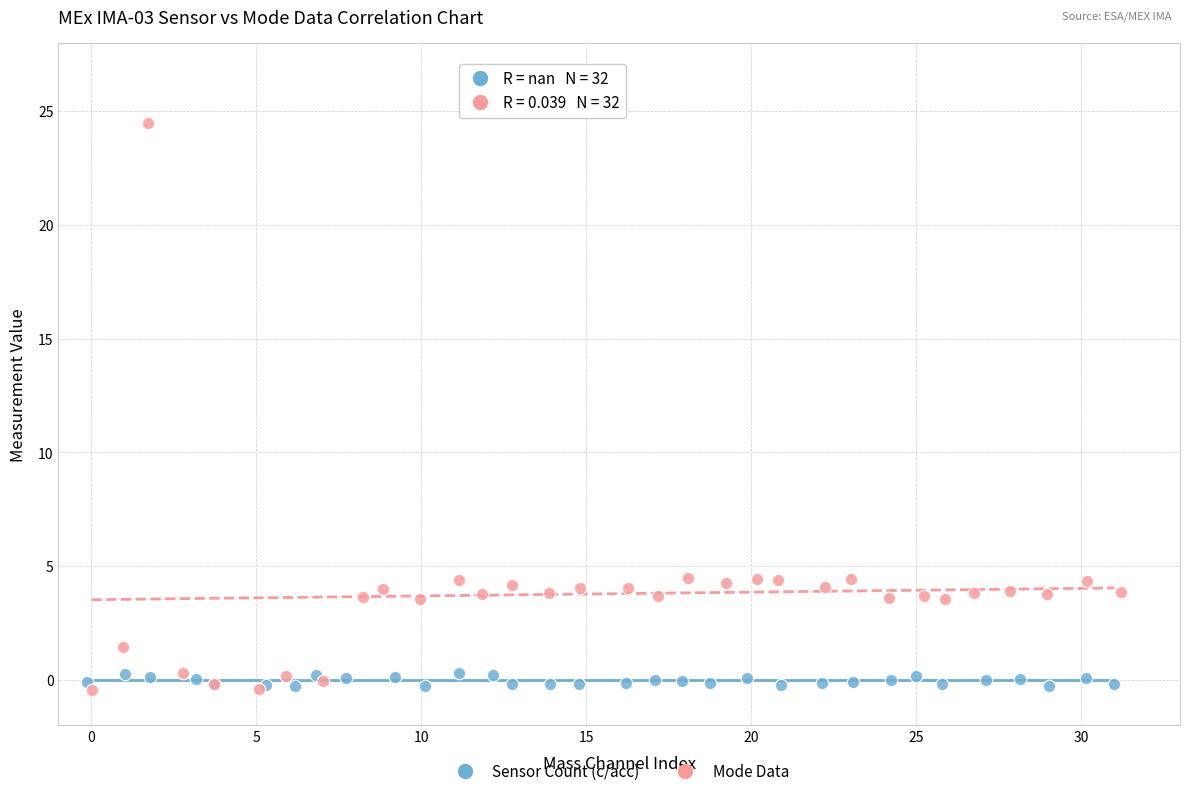

What are all the series names shown in the legend?

Sensor Count (c/acc), Mode Data